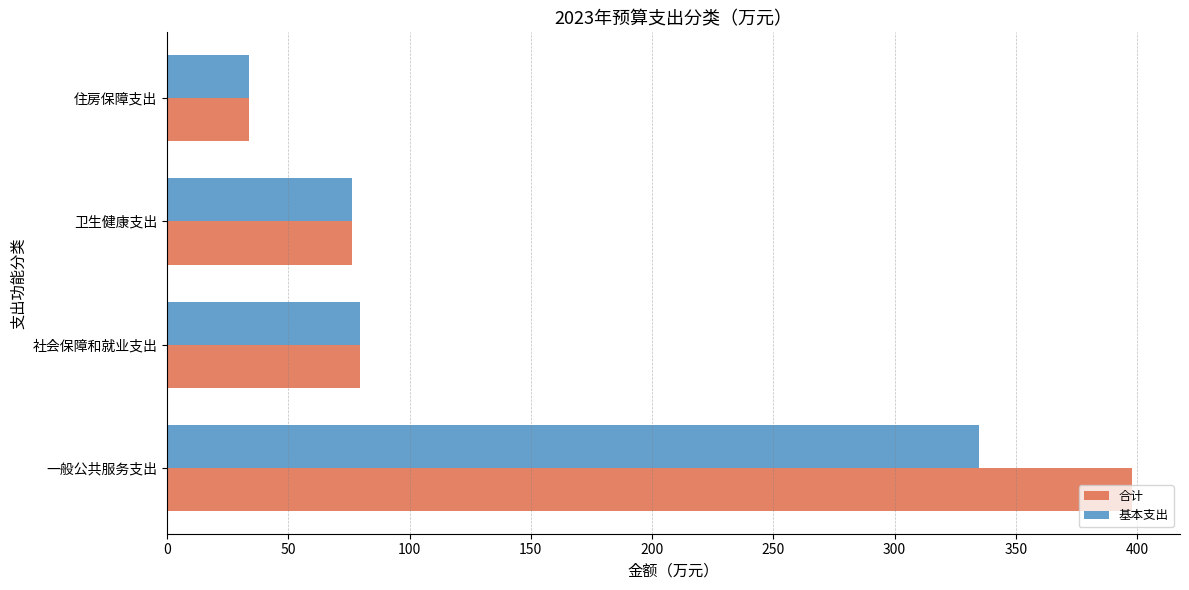

What is the difference between the second highest and minimum values in the 基本支出 series?

45.5